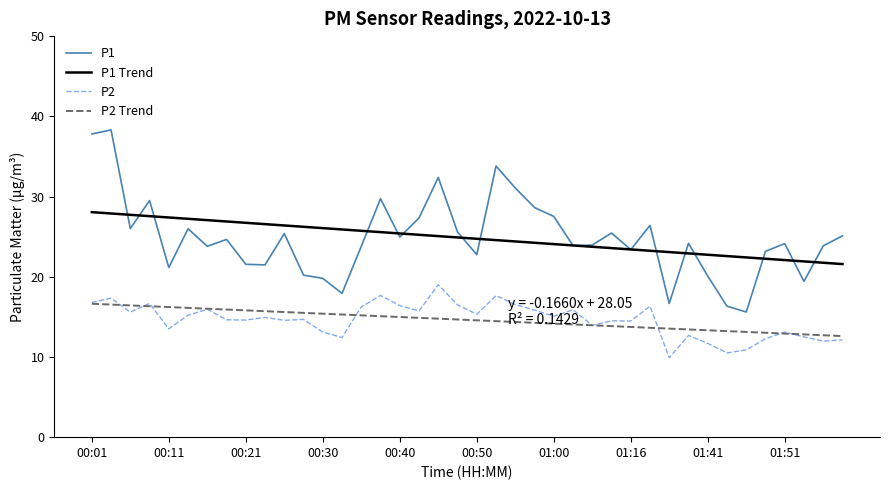

Which series has the largest range (max minus min)?

P1